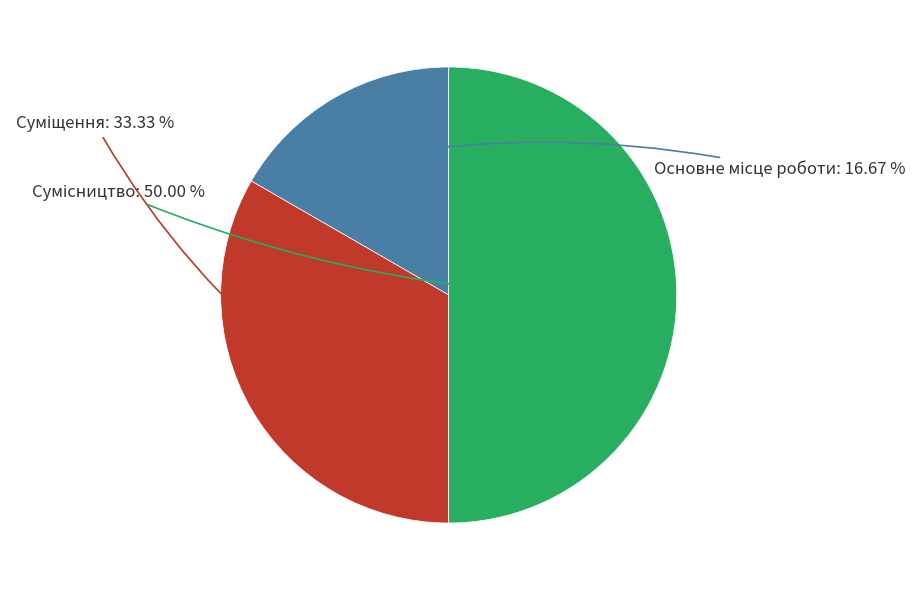

To the nearest percent, what portion does Сумісництво represent?

50%